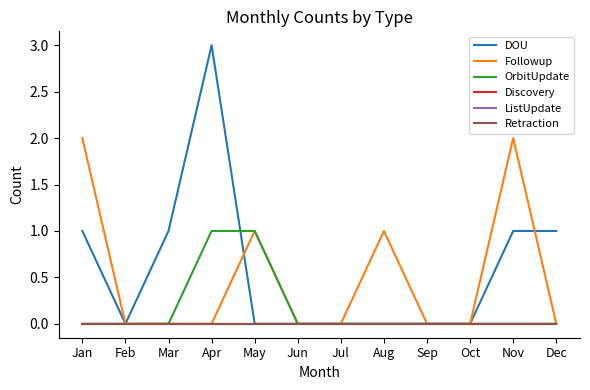

Does the chart have visible grid lines?

No